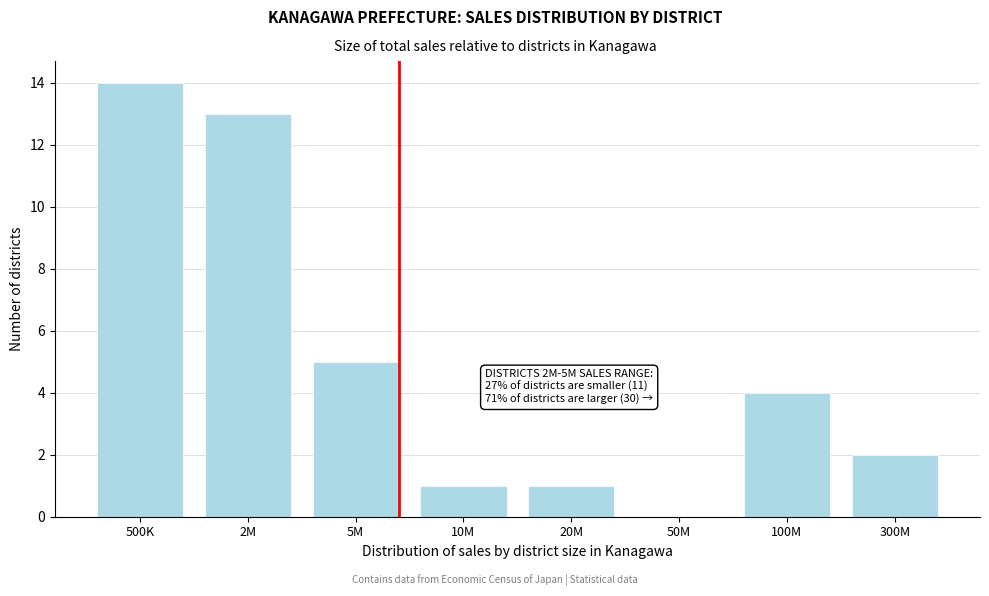

Reading right to left, transcribe all the data shown in this chart.

300M=2	100M=4	50M=0	20M=1	10M=1	5M=5	2M=13	500K=14